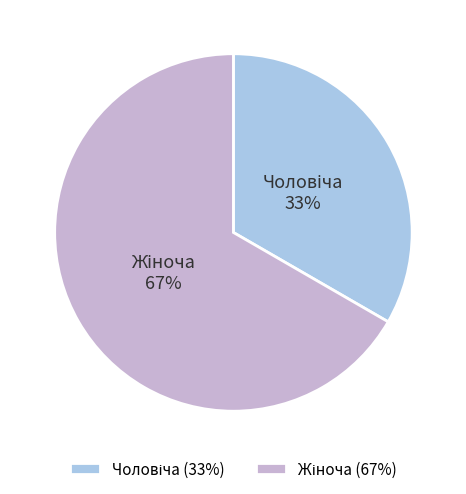

To the nearest percent, what is the average slice percentage?

50%